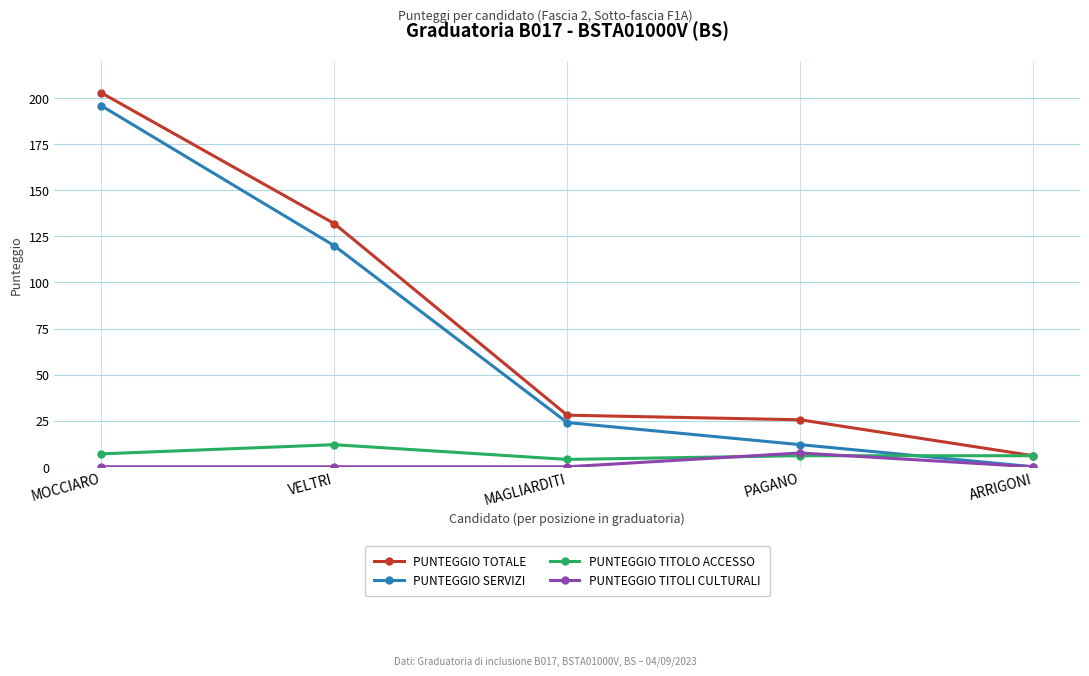

Count the number of data series in this chart.

4